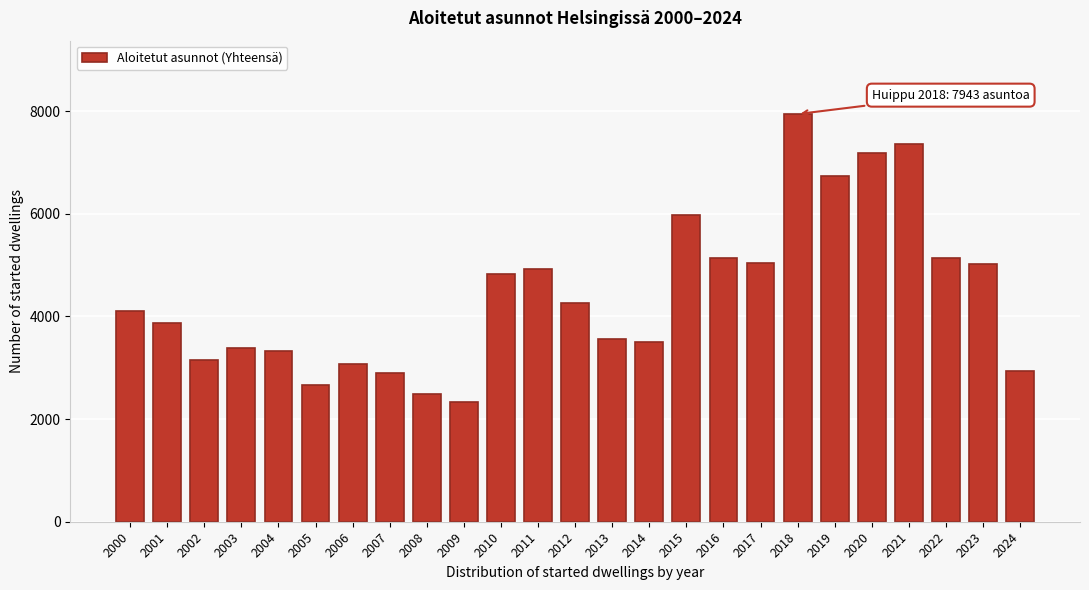

What is the value of the 6th bar from the left?

2671